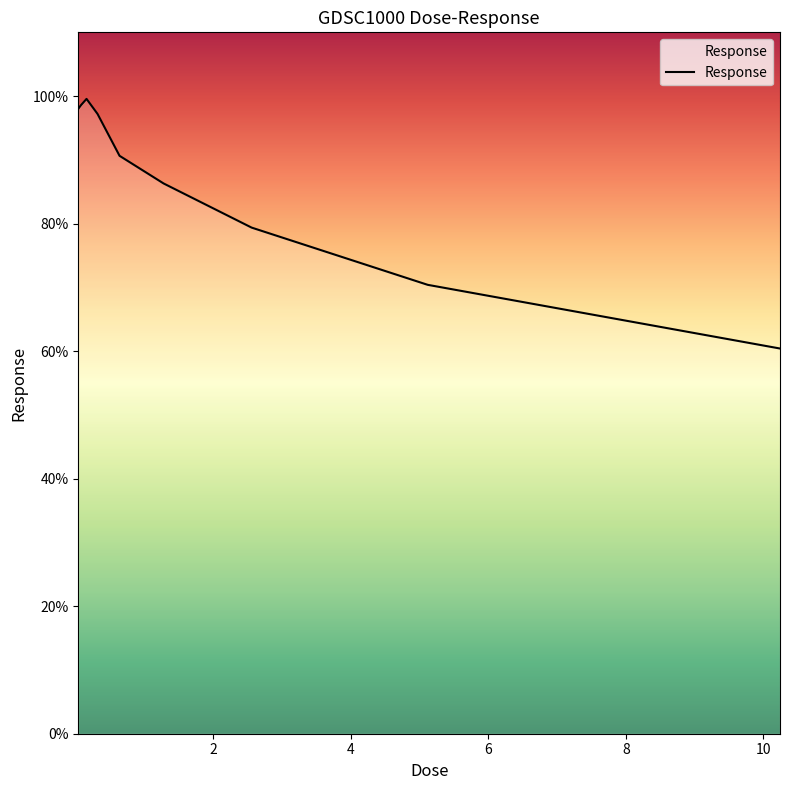

What is the difference between the maximum and minimum values?

39.2